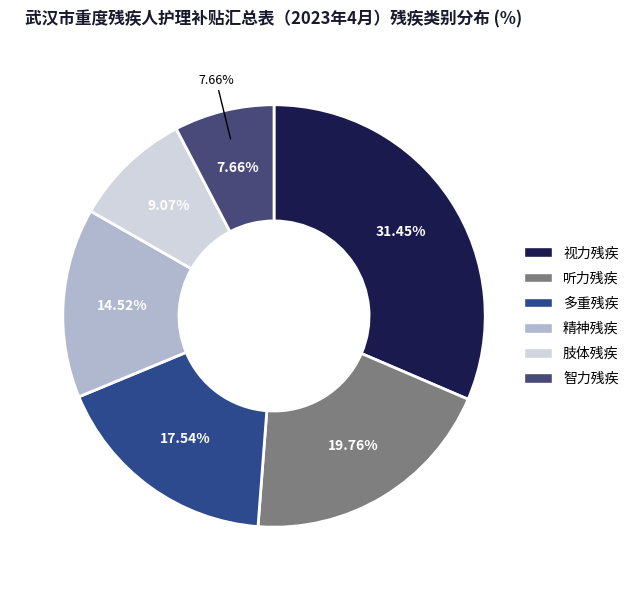

How much of the chart is everything except 多重残疾?

82.5%